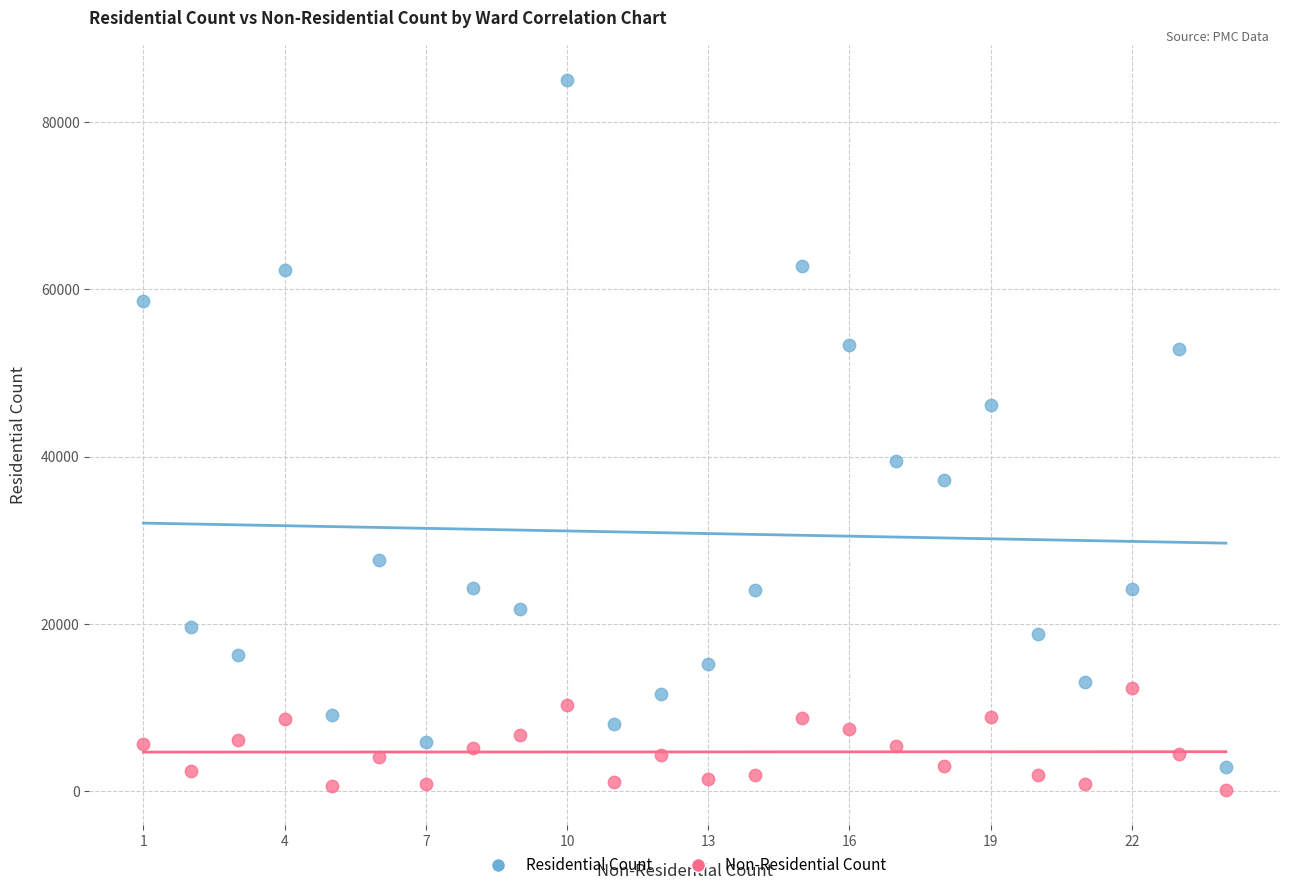

Which series reaches the maximum Y coordinate?

Residential Count